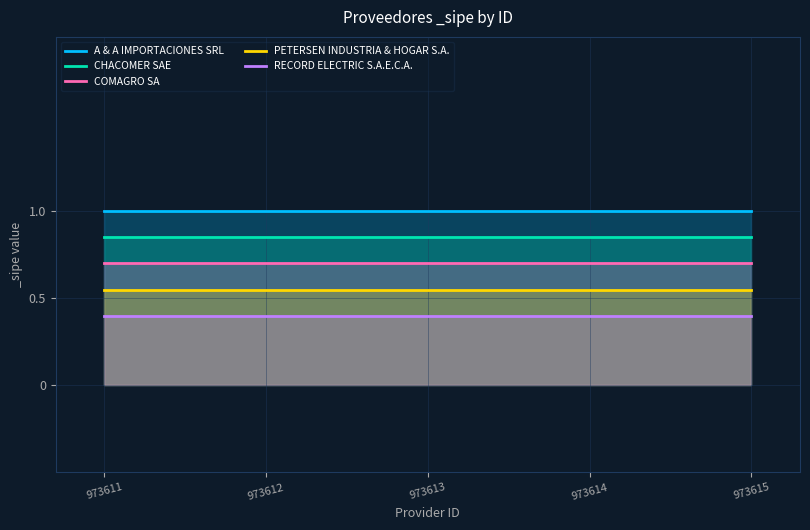

Which has a higher value, 973611 or 973613?

973611